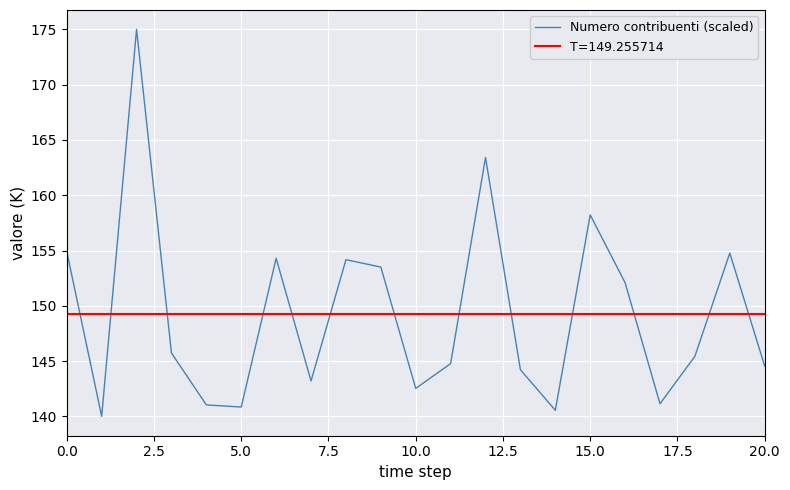

What is the average value?

149.3